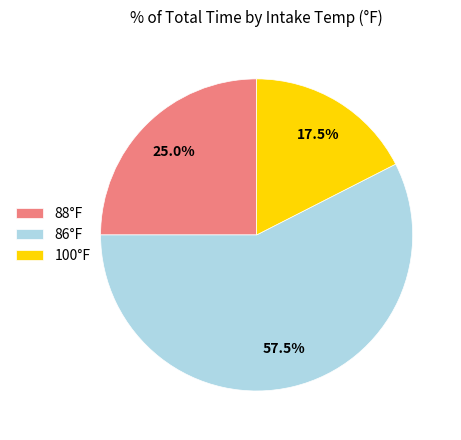

Does any single category account for the majority?

Yes